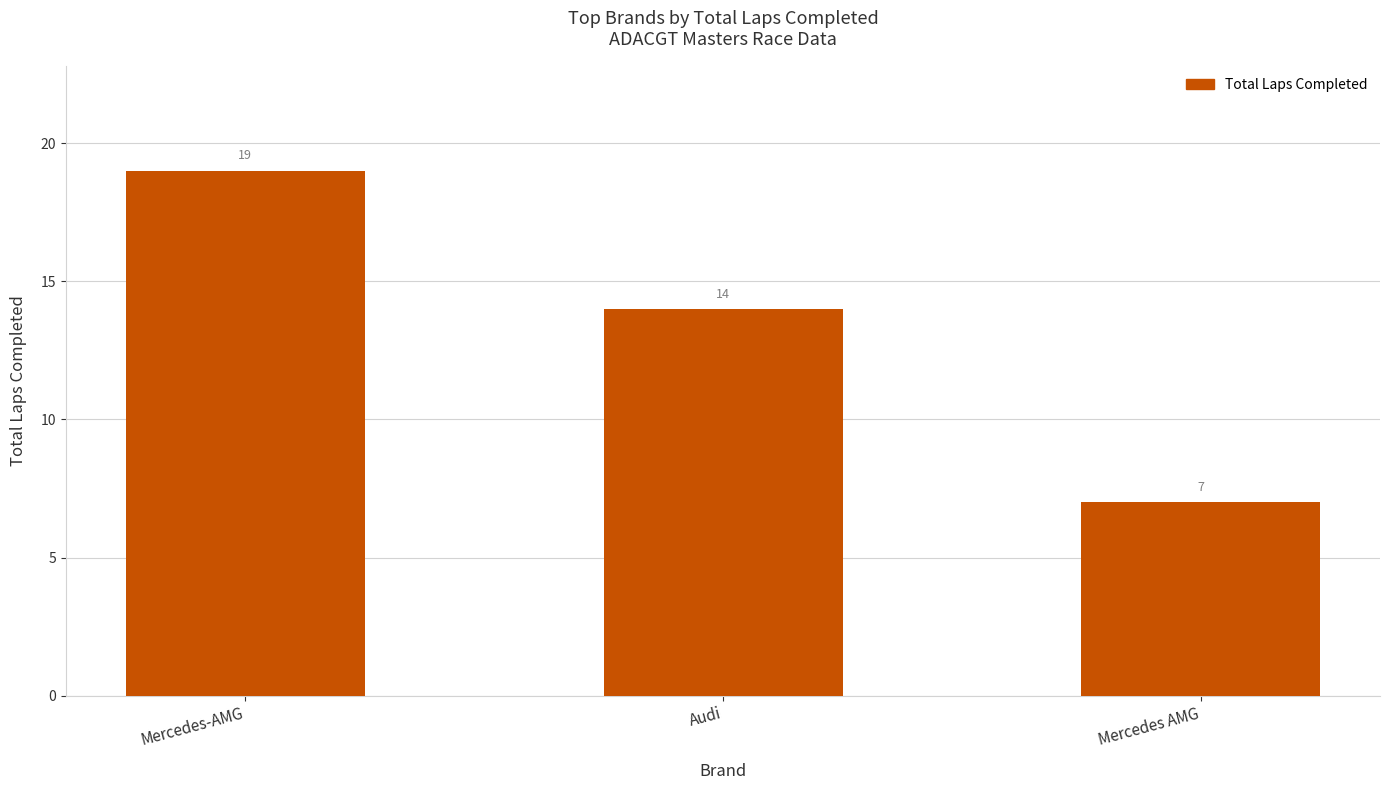

Which has a higher value, Audi or Mercedes AMG?

Audi